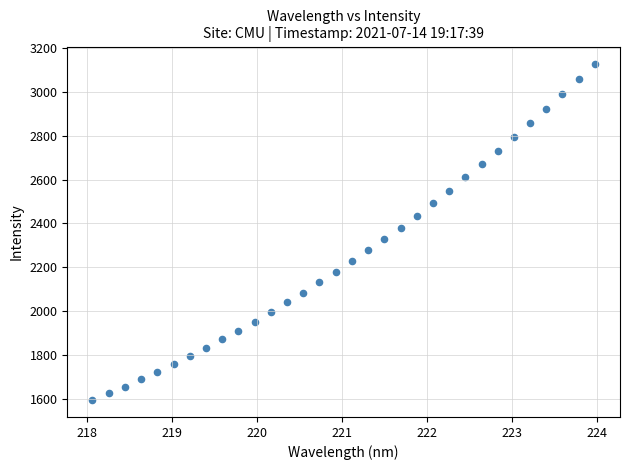

What is the range of X values (max minus min)?

5.9